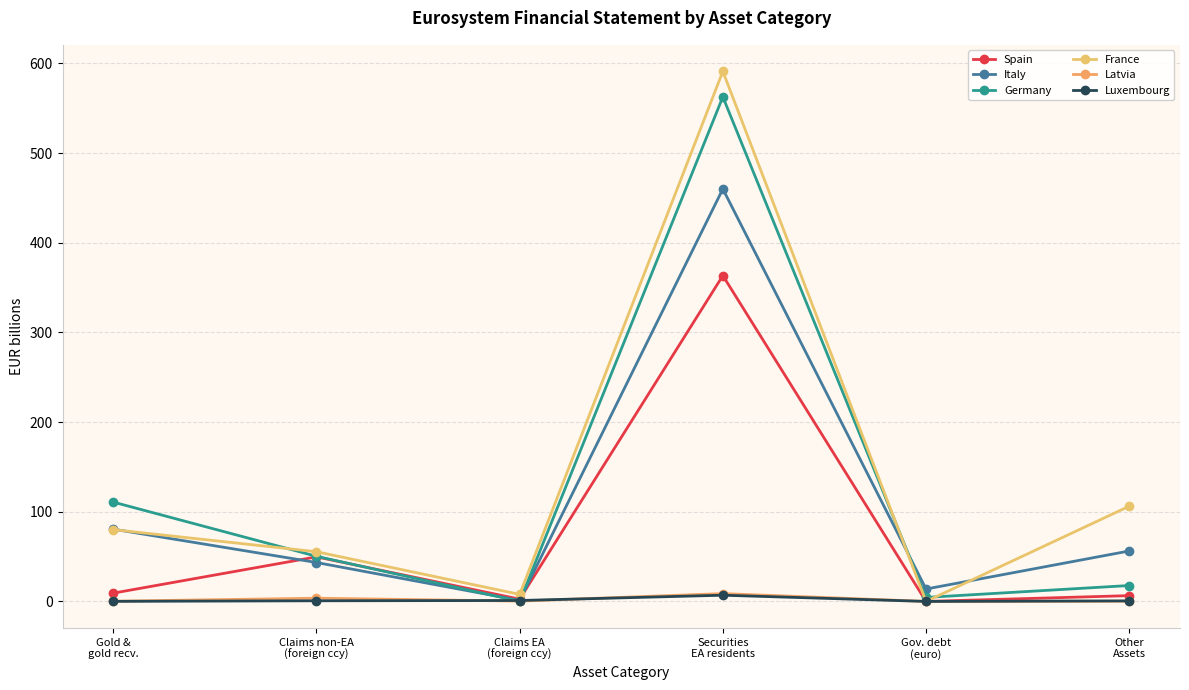

Rank the categories by Luxembourg value from highest to lowest.

Securities
EA residents, Claims EA
(foreign ccy), Claims non-EA
(foreign ccy), Other
Assets, Gold &
gold recv., Gov. debt
(euro)